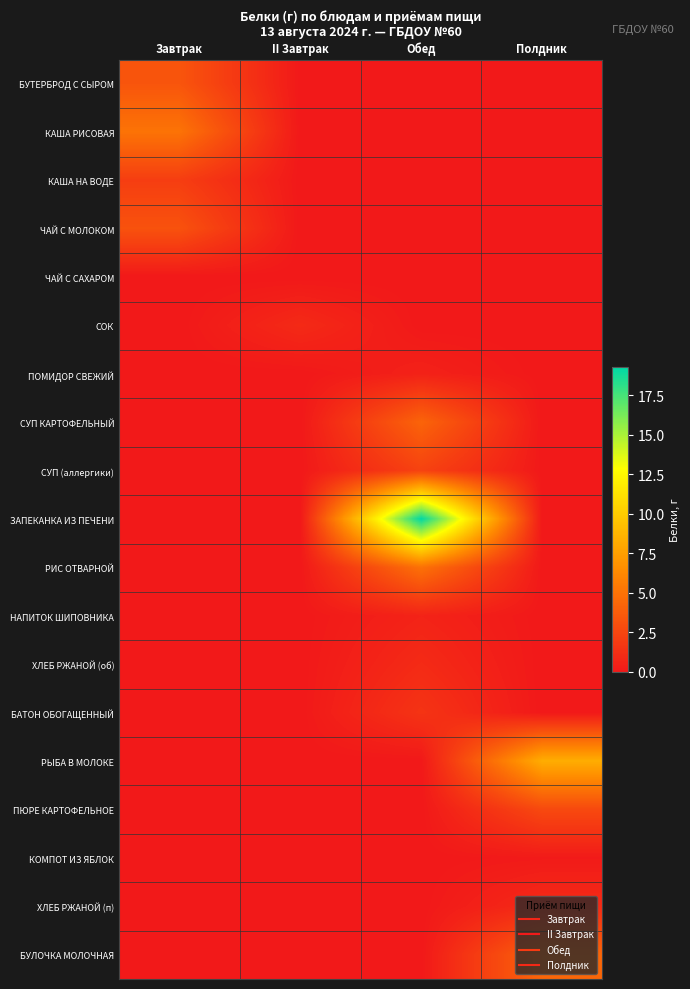

Reading left to right, what are all the values shown in this chart?

БУТЕРБРОД С СЫРОМ: Завтрак=3.4	II Завтрак=0.0	Обед=0.0	Полдник=0.0
КАША РИСОВАЯ: Завтрак=5.1	II Завтрак=0.0	Обед=0.0	Полдник=0.0
КАША НА ВОДЕ: Завтрак=2.1	II Завтрак=0.0	Обед=0.0	Полдник=0.0
ЧАЙ С МОЛОКОМ: Завтрак=3.2	II Завтрак=0.0	Обед=0.0	Полдник=0.0
ЧАЙ С САХАРОМ: Завтрак=0.0	II Завтрак=0.0	Обед=0.0	Полдник=0.0
СОК: Завтрак=0.0	II Завтрак=1.0	Обед=0.0	Полдник=0.0
ПОМИДОР СВЕЖИЙ: Завтрак=0.0	II Завтрак=0.0	Обед=0.5	Полдник=0.0
СУП КАРТОФЕЛЬНЫЙ: Завтрак=0.0	II Завтрак=0.0	Обед=4.2	Полдник=0.0
СУП (аллергики): Завтрак=0.0	II Завтрак=0.0	Обед=2.3	Полдник=0.0
ЗАПЕКАНКА ИЗ ПЕЧЕНИ: Завтрак=0.0	II Завтрак=0.0	Обед=19.3	Полдник=0.0
РИС ОТВАРНОЙ: Завтрак=0.0	II Завтрак=0.0	Обед=5.0	Полдник=0.0
НАПИТОК ШИПОВНИКА: Завтрак=0.0	II Завтрак=0.0	Обед=0.6	Полдник=0.0
ХЛЕБ РЖАНОЙ (об): Завтрак=0.0	II Завтрак=0.0	Обед=1.0	Полдник=0.0
БАТОН ОБОГАЩЕННЫЙ: Завтрак=0.0	II Завтрак=0.0	Обед=1.5	Полдник=0.0
РЫБА В МОЛОКЕ: Завтрак=0.0	II Завтрак=0.0	Обед=0.0	Полдник=8.3
ПЮРЕ КАРТОФЕЛЬНОЕ: Завтрак=0.0	II Завтрак=0.0	Обед=0.0	Полдник=2.7
КОМПОТ ИЗ ЯБЛОК: Завтрак=0.0	II Завтрак=0.0	Обед=0.0	Полдник=0.1
ХЛЕБ РЖАНОЙ (п): Завтрак=0.0	II Завтрак=0.0	Обед=0.0	Полдник=1.0
БУЛОЧКА МОЛОЧНАЯ: Завтрак=0.0	II Завтрак=0.0	Обед=0.0	Полдник=4.3